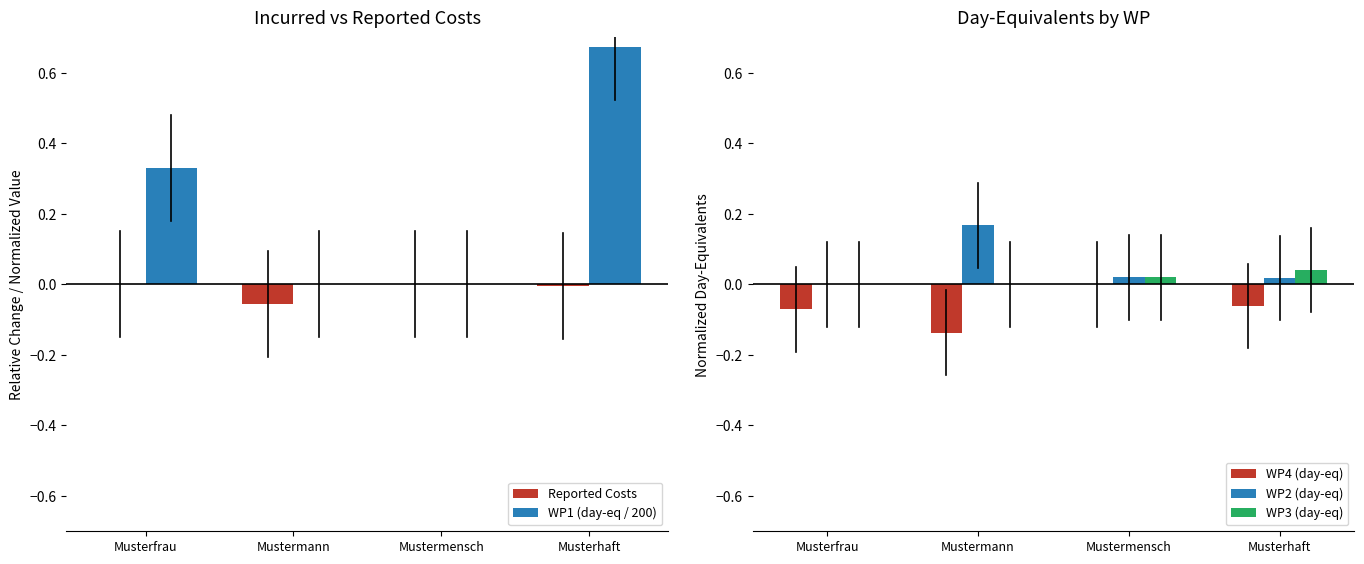

Rank the categories by WP1 (day-eq / 200) value from lowest to highest.

Mustermann, Mustermensch, Musterfrau, Musterhaft